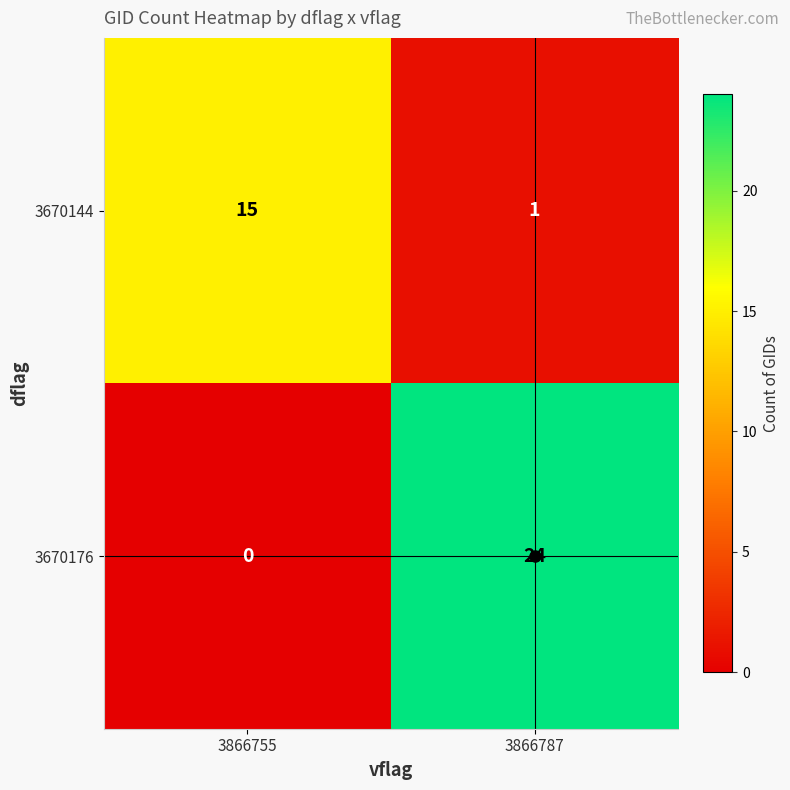

Which series has the largest total across all categories?

3670176